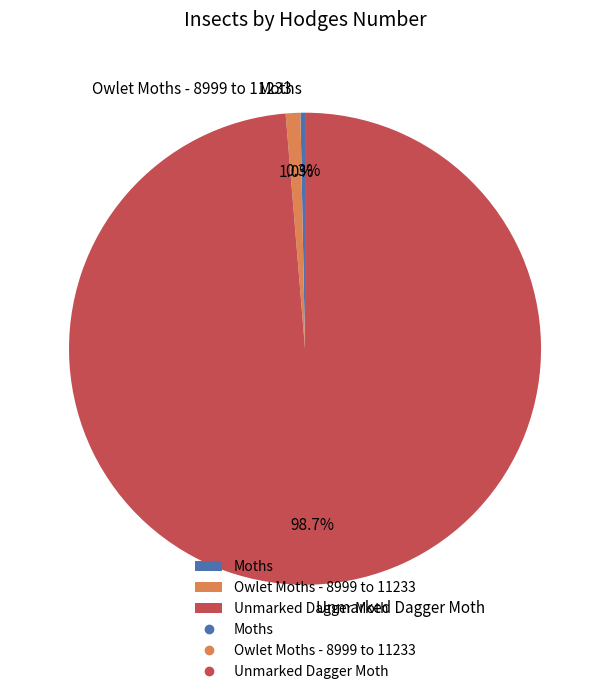

Which category has the biggest portion of the pie?

Unmarked Dagger Moth